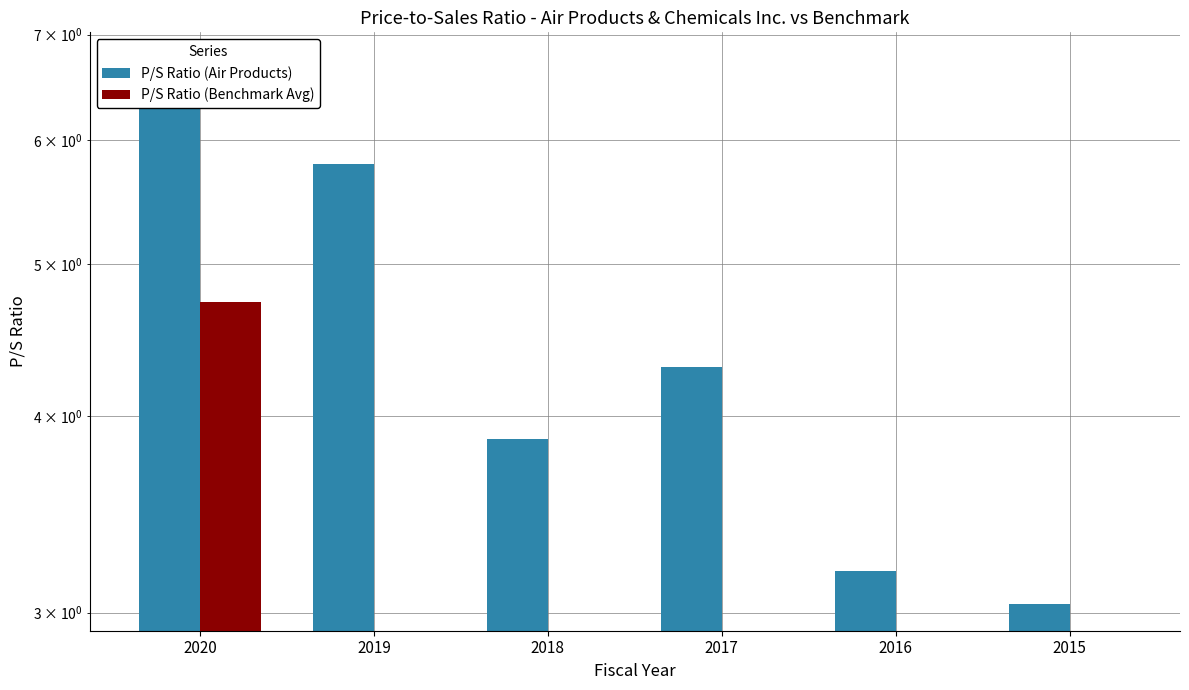

What is the total value across all series at 2018?

3.9